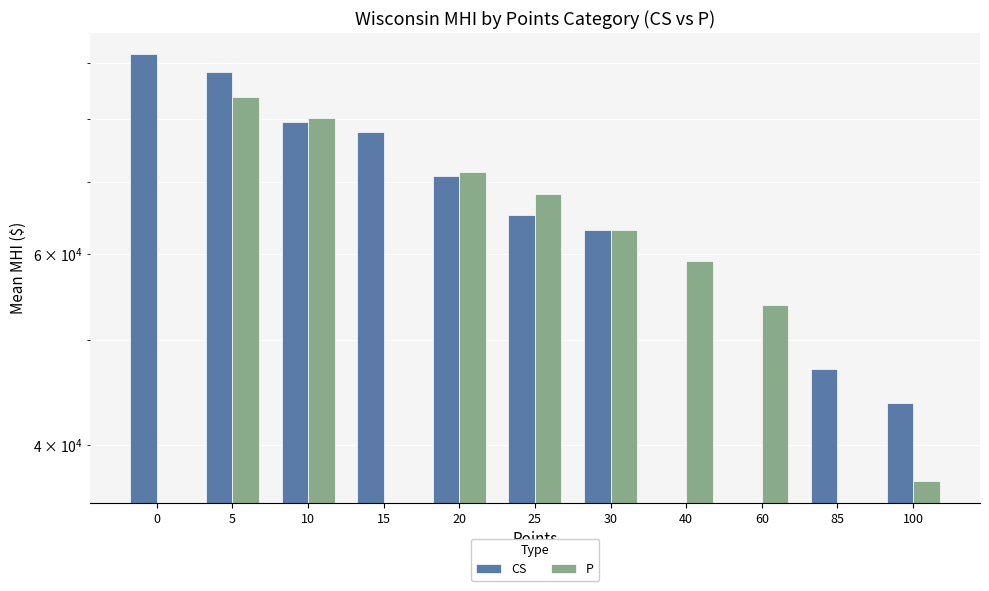

How many distinct data groups are displayed?

2